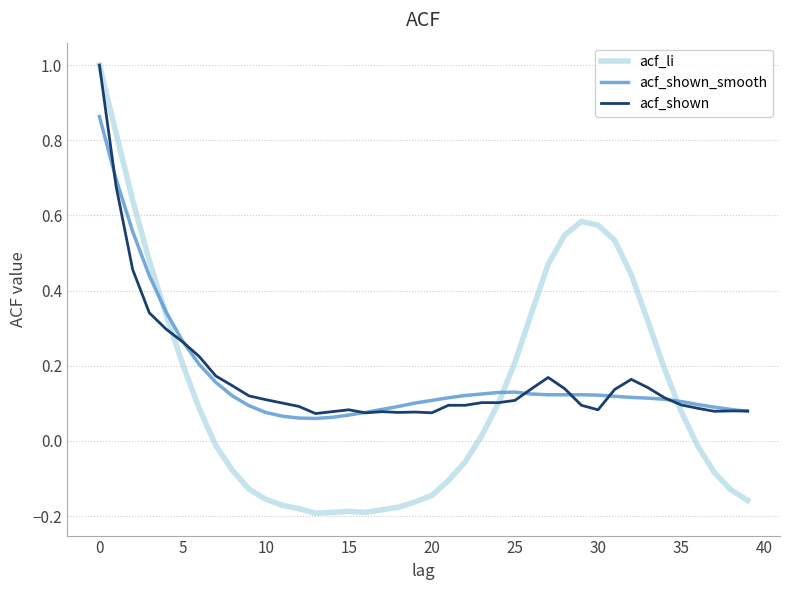

Which series has the widest spread of values?

acf_li